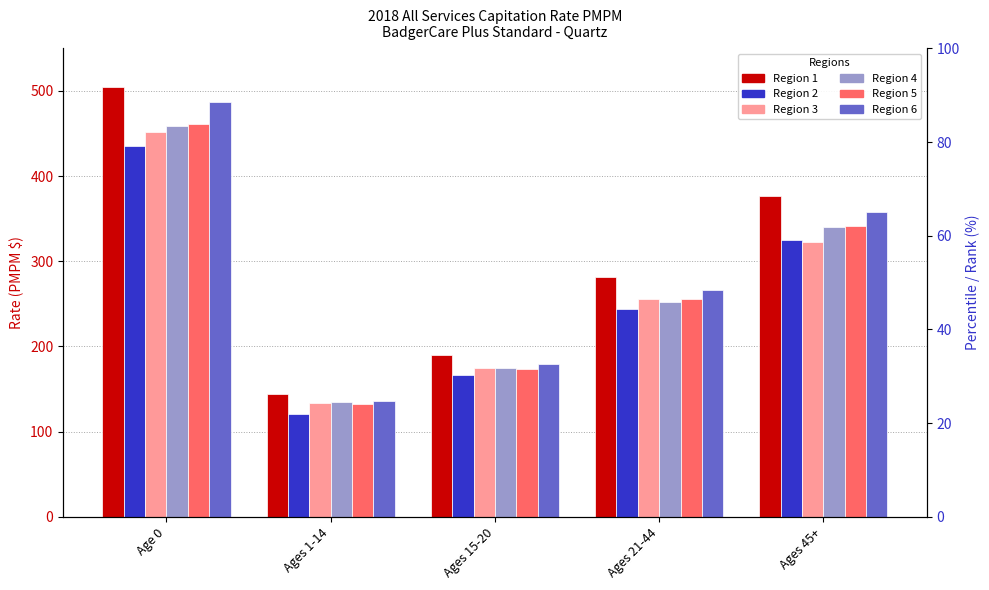

Between Age 0 and Ages 21-44, which is larger?

Age 0